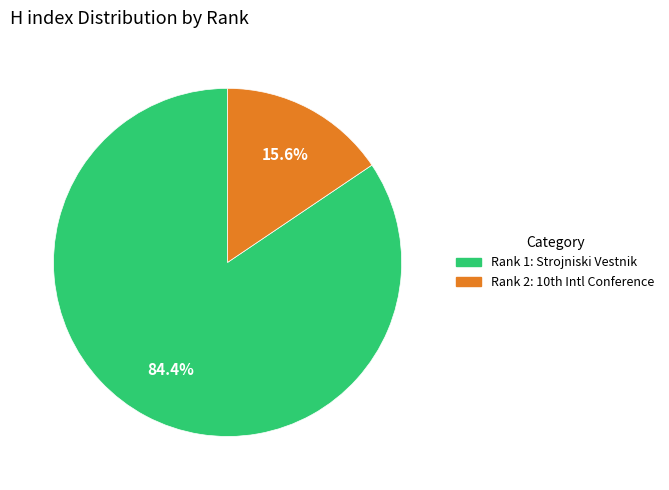

How many segments does this pie chart have?

2